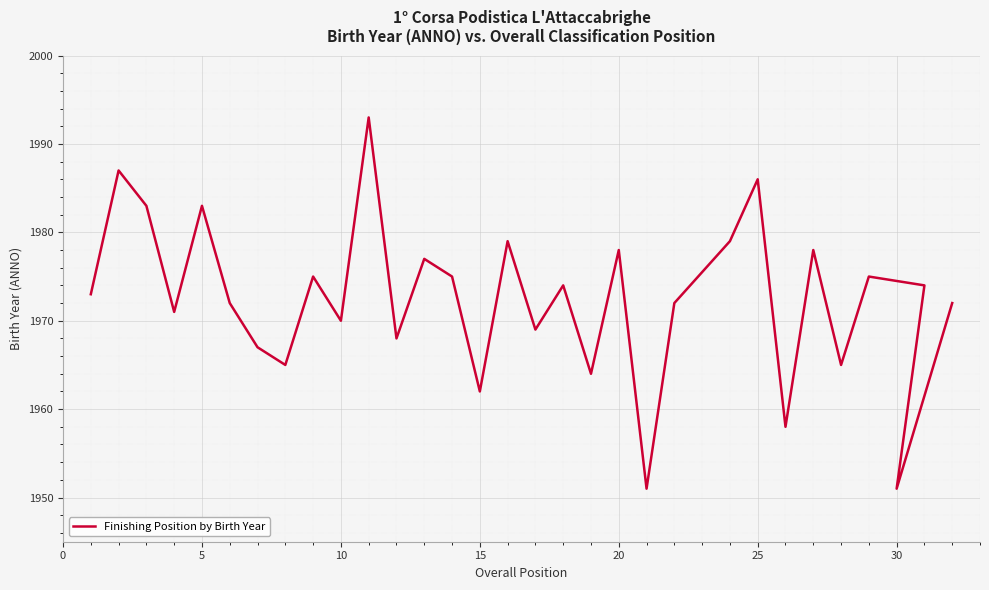

What is the difference between the maximum and minimum values?

42